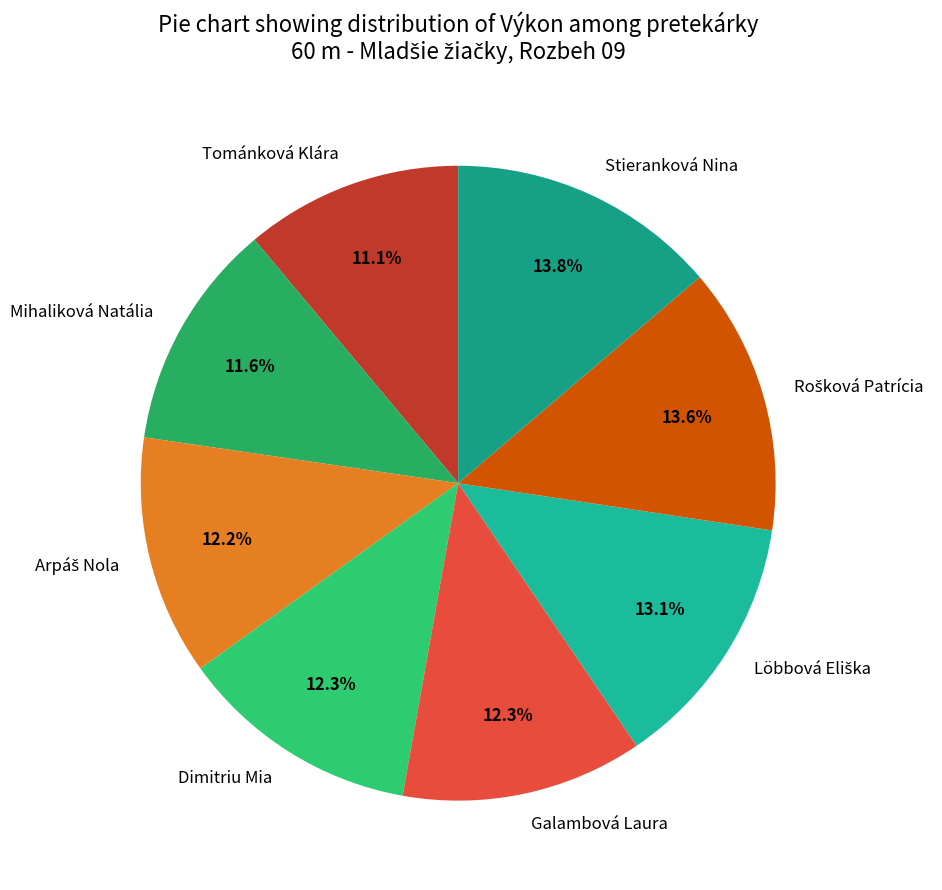

Between Tománková Klára and Stieranková Nina, which is larger?

Stieranková Nina